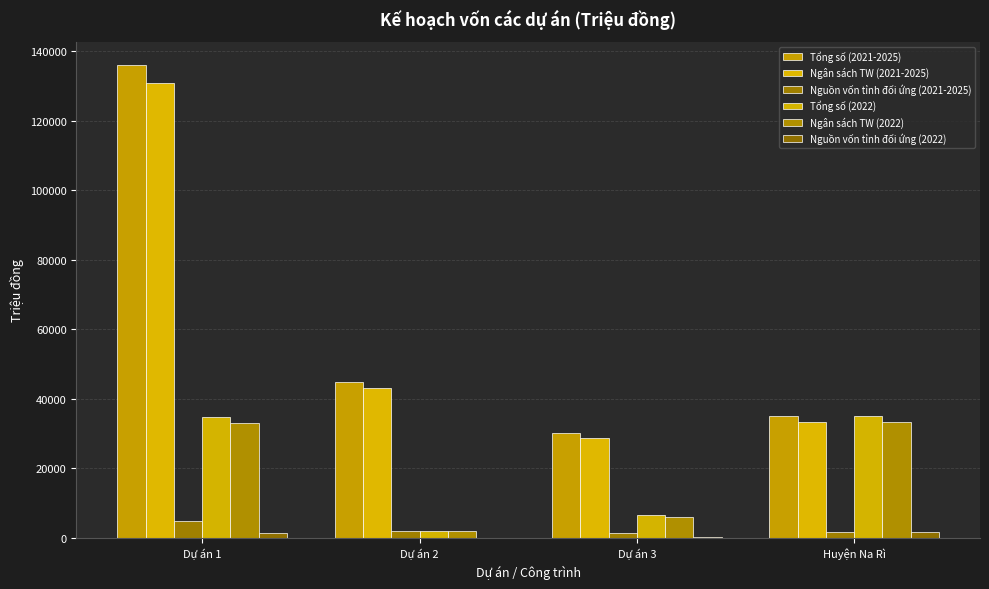

What is the difference between the highest and lowest values at Dự án 2?

45000.0